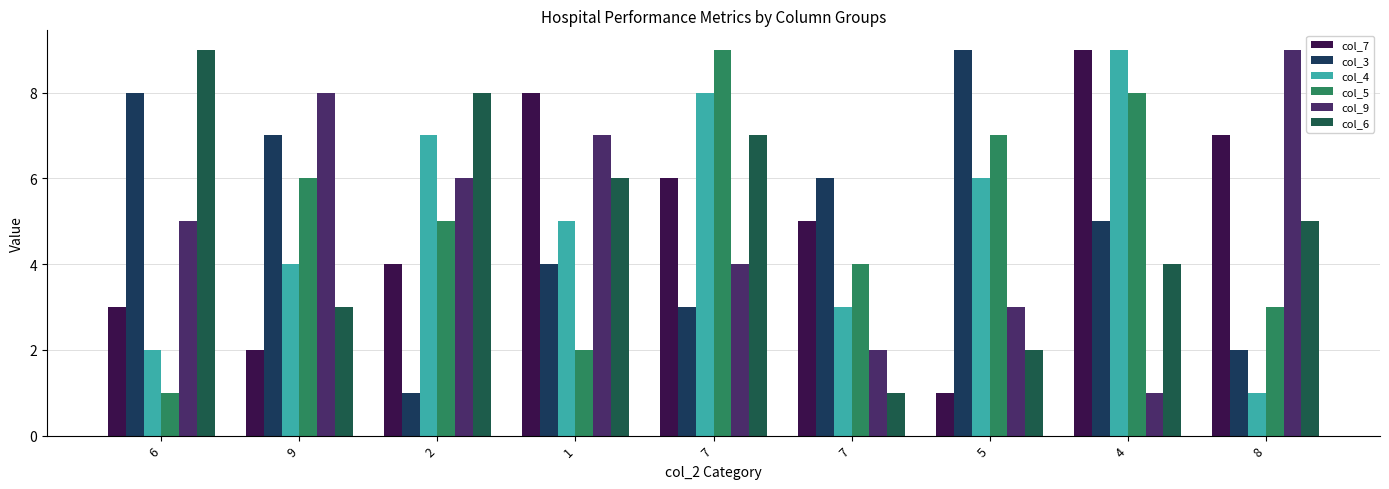

Rank the categories by col_5 value from lowest to highest.

6, 1, 8, 7, 2, 9, 5, 4, 7